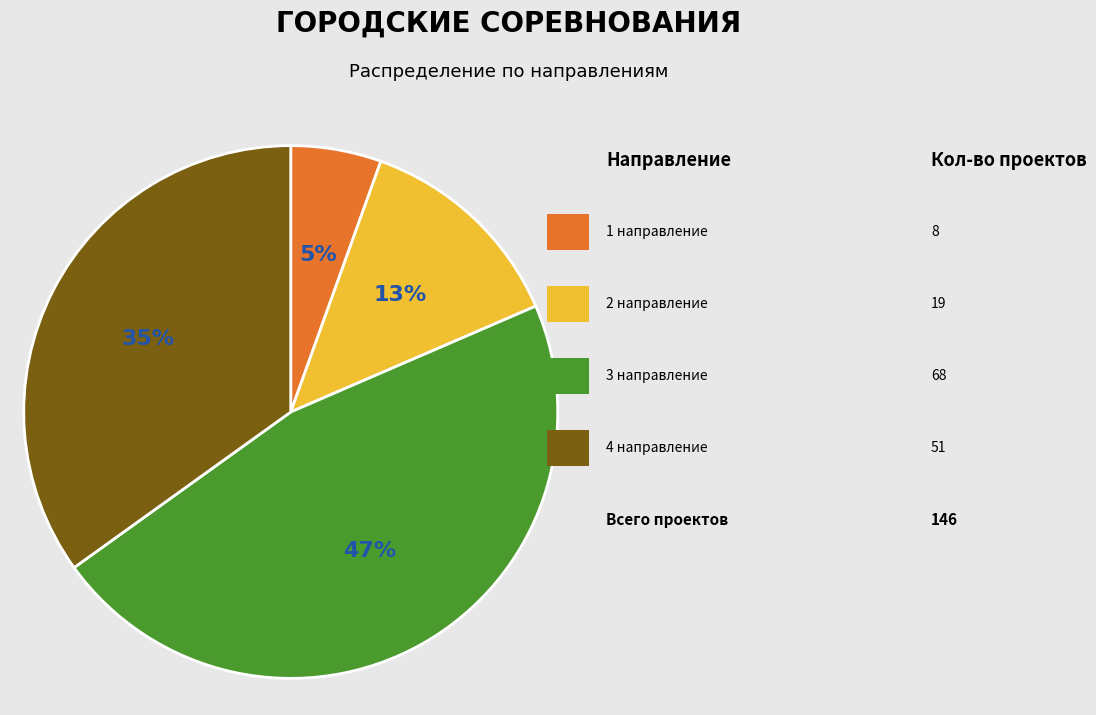

Is there a majority slice in this chart?

No